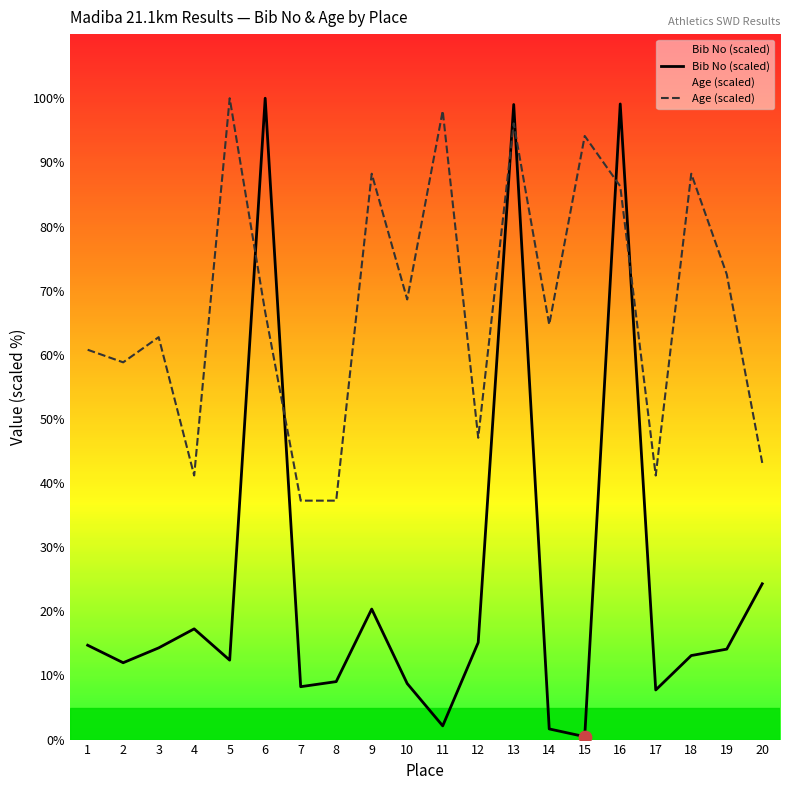

At which category is the sum across all series the highest?

13